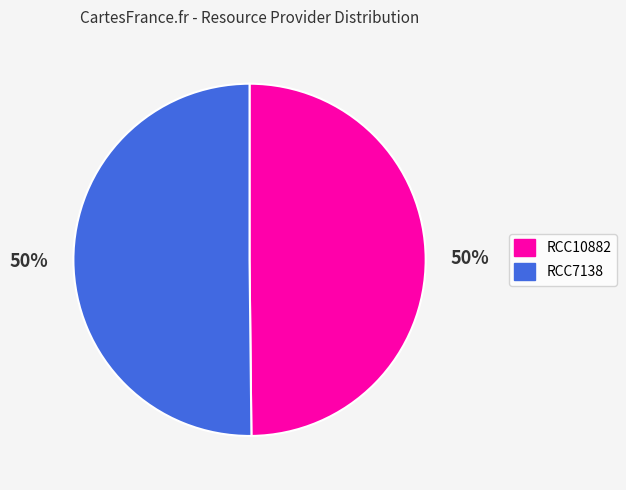

Do RCC10882 and RCC7138 together represent more than half of the pie?

Yes